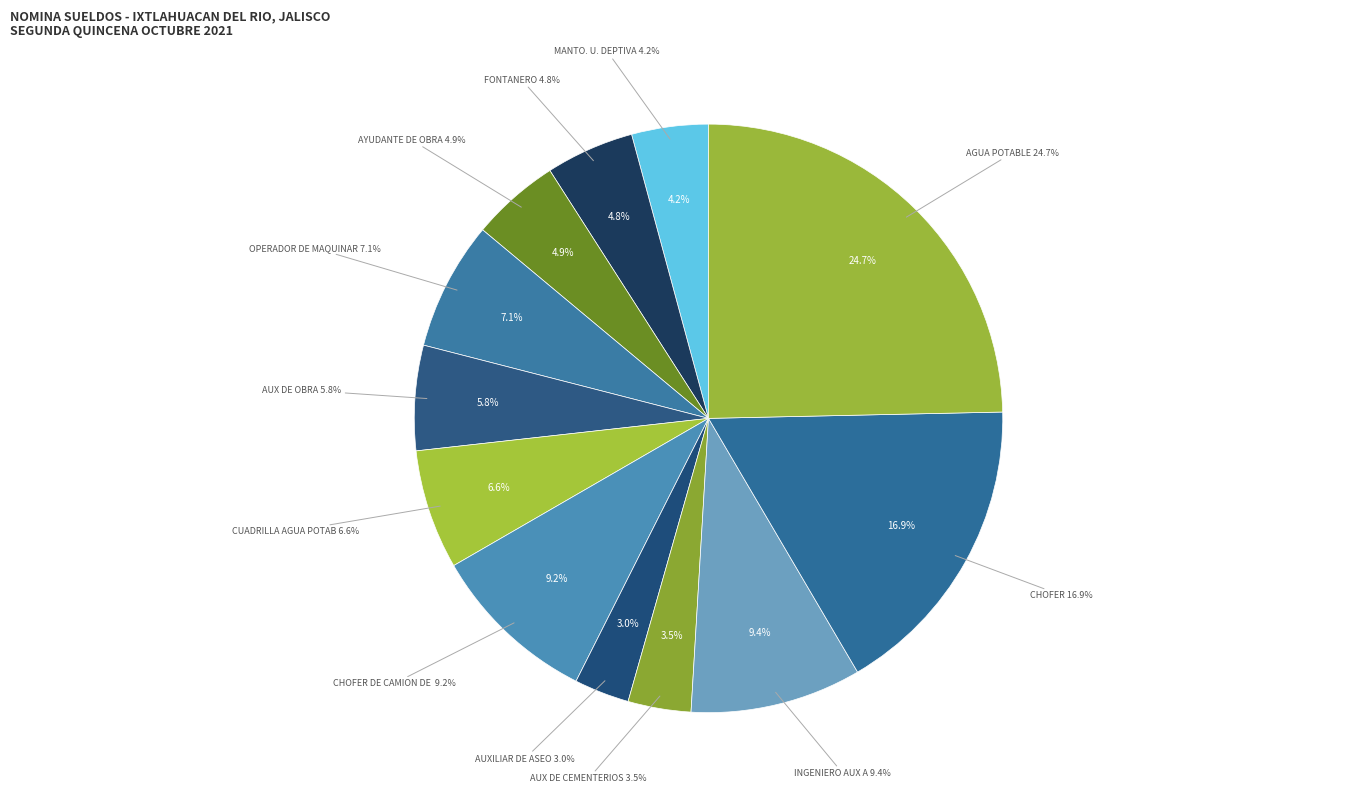

The AUXILIAR DE ASEO slice represents 1% of the pie. True or false?

False